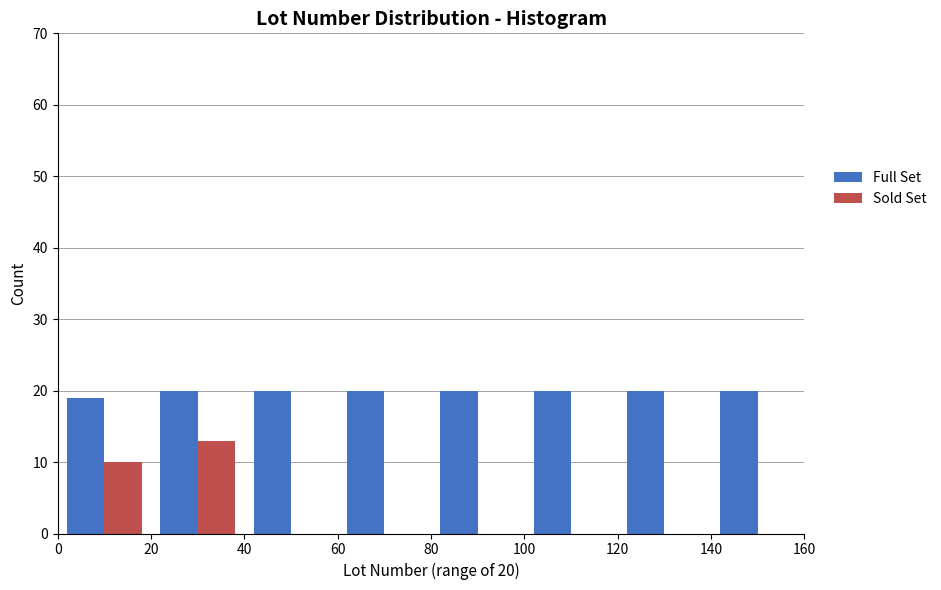

In the Sold Set series, which range on the x-axis has the tallest bar?

20 to 40